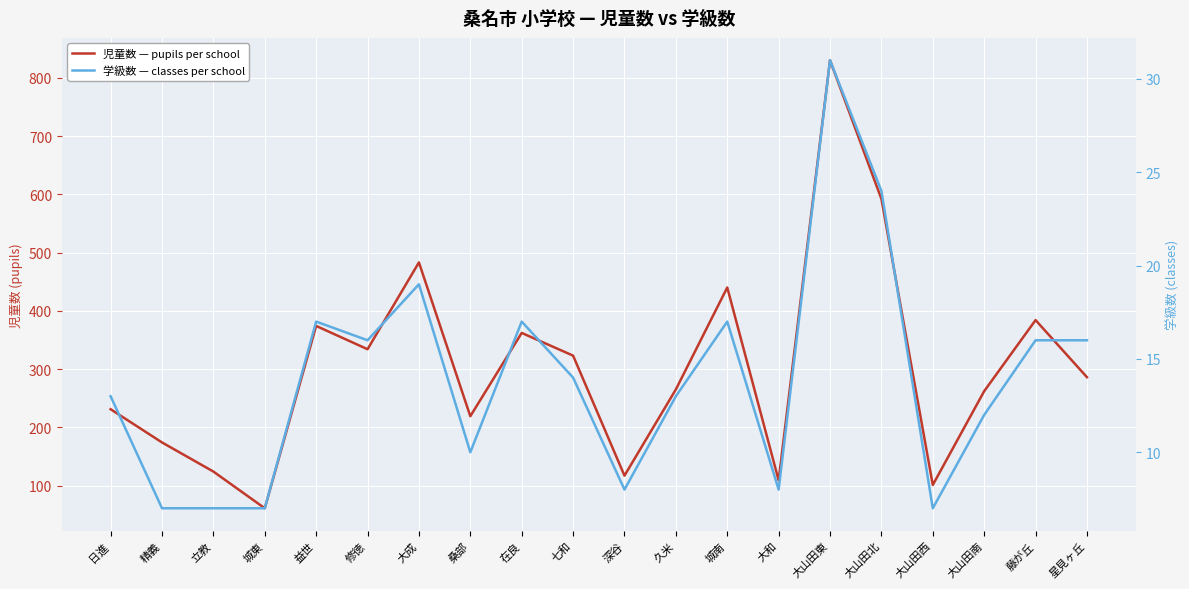

What is the average value of the 学級数 — classes per school series?

14